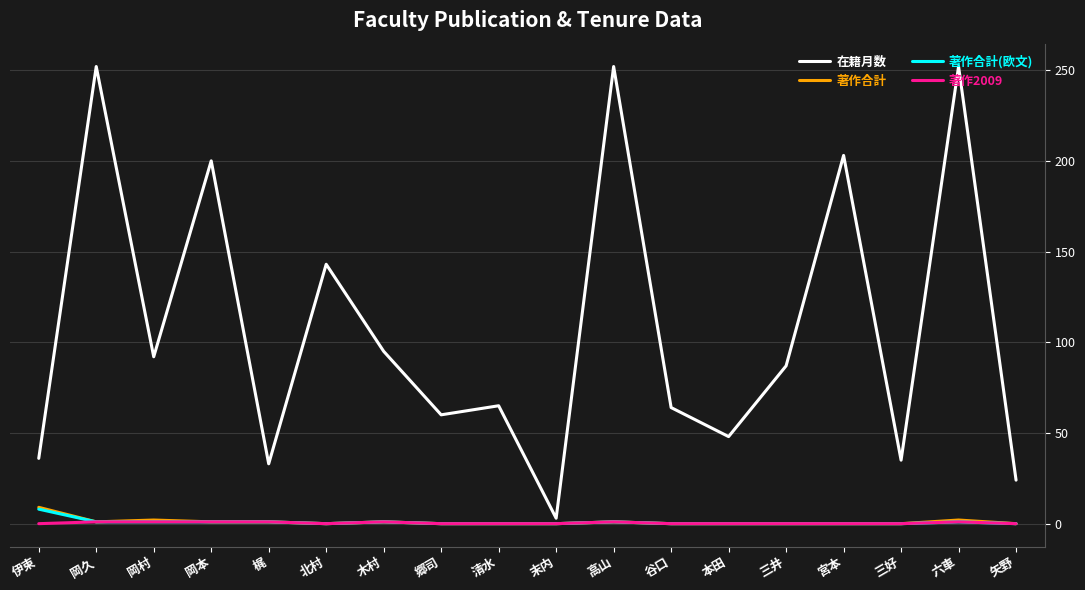

True or false: 著作合計(欧文) has a value of 0 at 矢野.

True